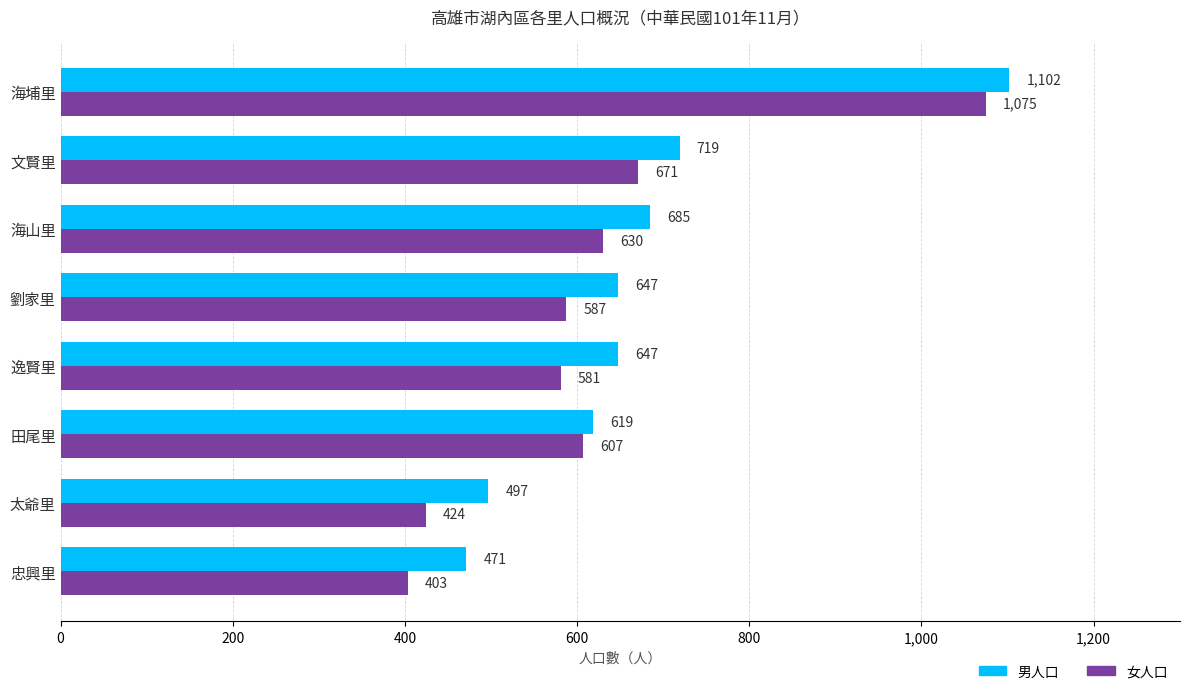

How many categories are shown in the chart?

8